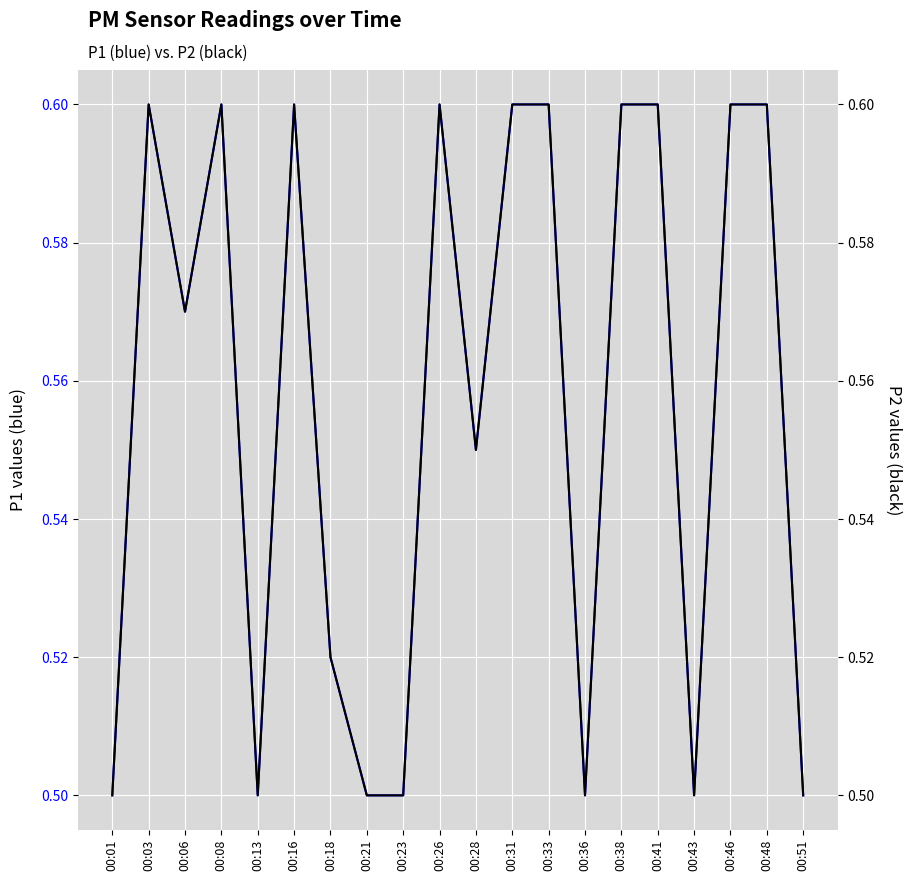

Reading left to right, extract all data points from this chart.

P1: 00:01=0.5	00:03=0.6	00:06=0.6	00:08=0.6	00:13=0.5	00:16=0.6	00:18=0.5	00:21=0.5	00:23=0.5	00:26=0.6	00:28=0.6	00:31=0.6	00:33=0.6	00:36=0.5	00:38=0.6	00:41=0.6	00:43=0.5	00:46=0.6	00:48=0.6	00:51=0.5
P2: 00:01=0.5	00:03=0.6	00:06=0.6	00:08=0.6	00:13=0.5	00:16=0.6	00:18=0.5	00:21=0.5	00:23=0.5	00:26=0.6	00:28=0.6	00:31=0.6	00:33=0.6	00:36=0.5	00:38=0.6	00:41=0.6	00:43=0.5	00:46=0.6	00:48=0.6	00:51=0.5